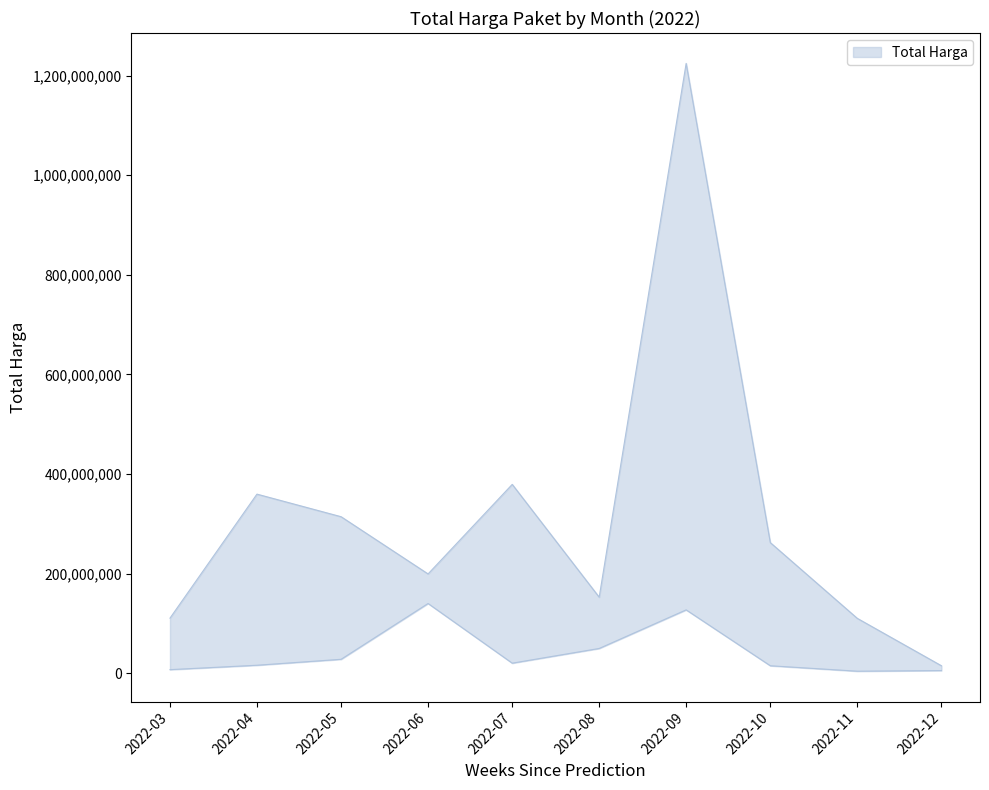

What is the spread (max minus min) of values at 2022-06?

59400000